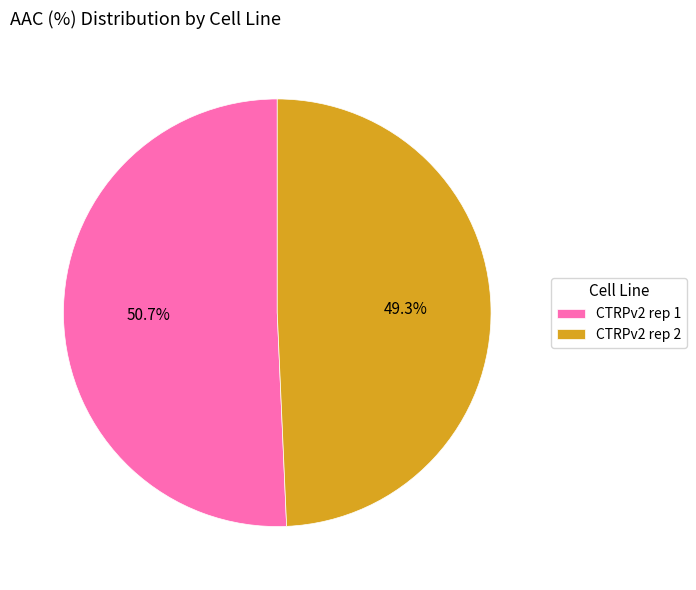

Rank the categories by value from highest to lowest.

CTRPv2 rep 1, CTRPv2 rep 2